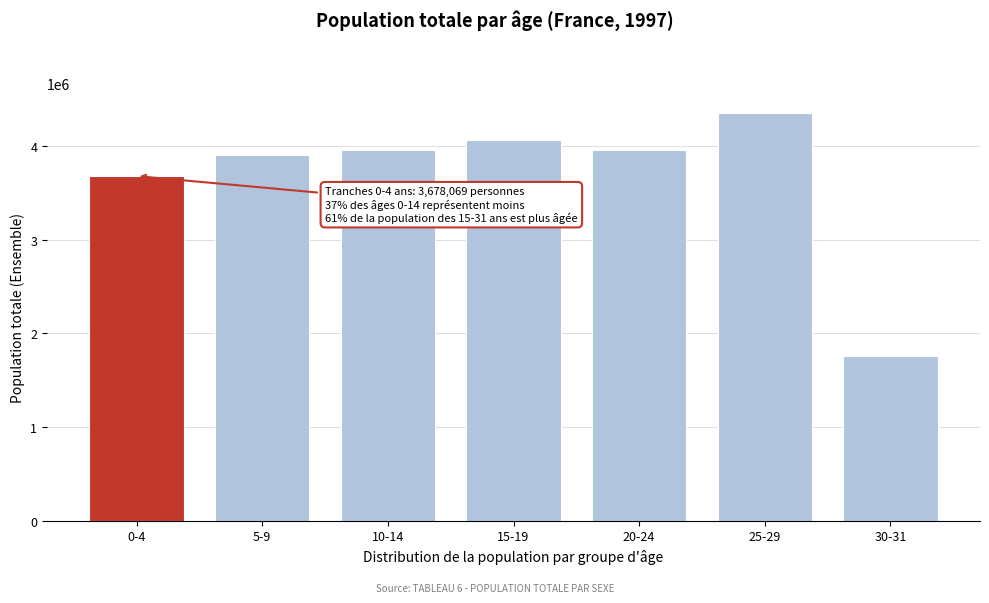

At which label is the value closest to 3051899?

0-4